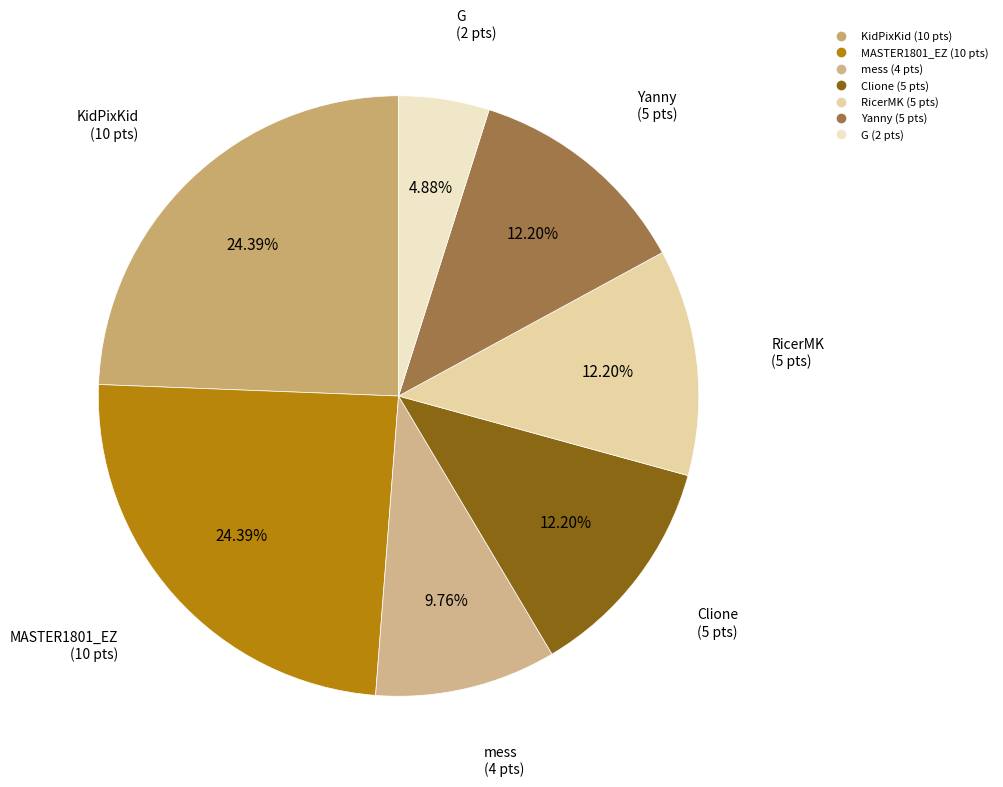

Is there any slice that represents more than half of the pie?

No